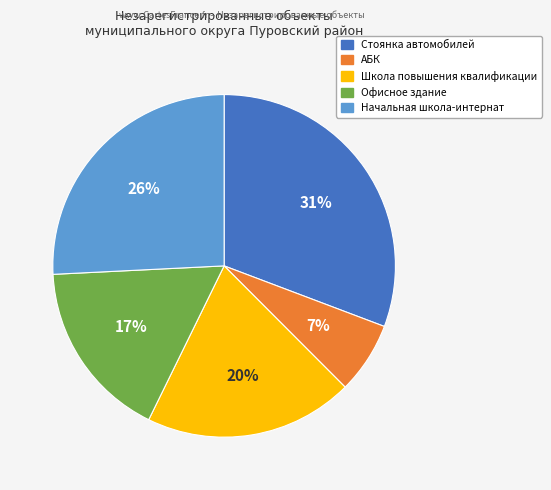

What is the ratio of the value at Начальная школа-интернат to the value at Школа повышения квалификации?

1.3